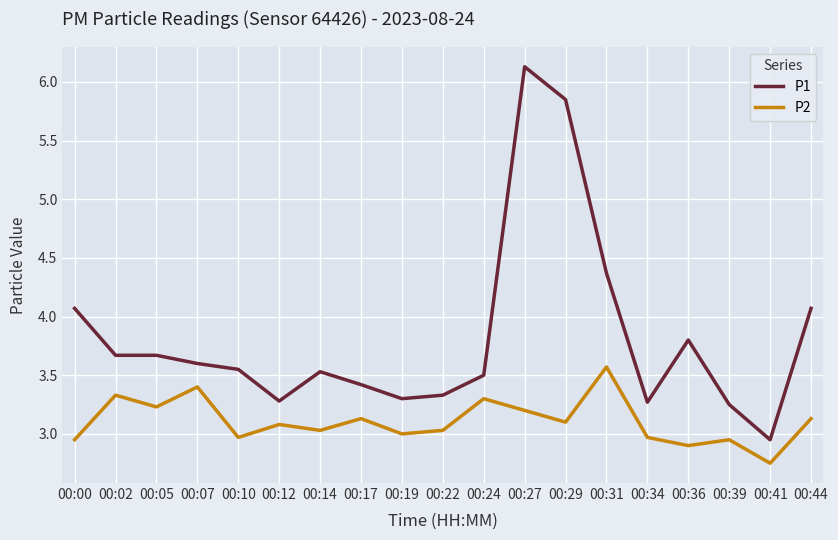

At how many categories does at least one series exceed 5?

2